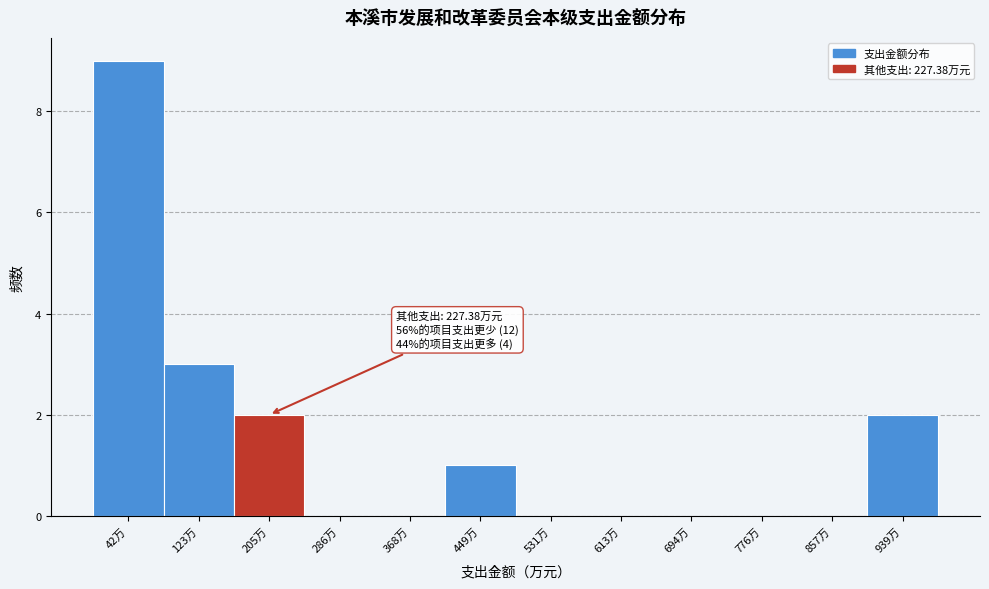

Which range on the x-axis has the tallest bar?

0 to 80